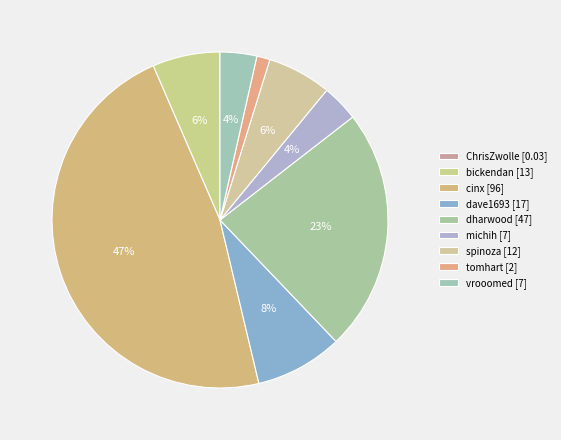

Which category has the biggest portion of the pie?

cinx